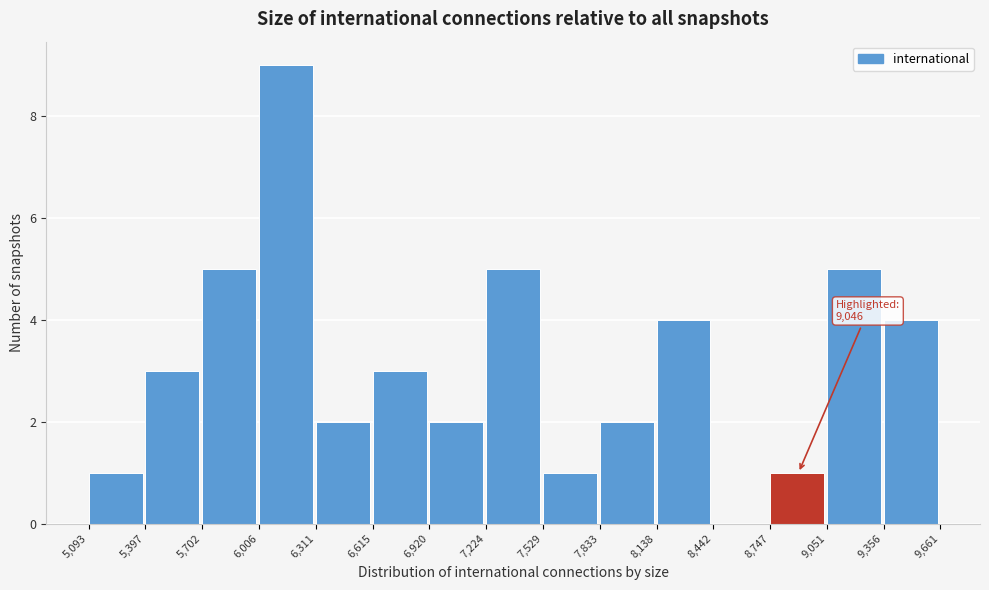

Which range on the x-axis has the tallest bar?

6,006 to 6,311